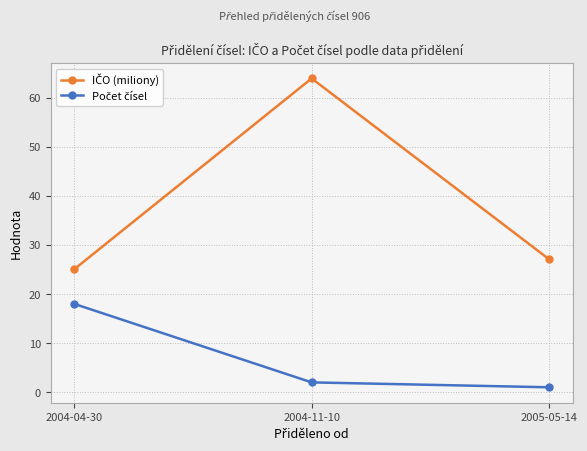

What is the label of the 2nd point from the left?

2004-11-10